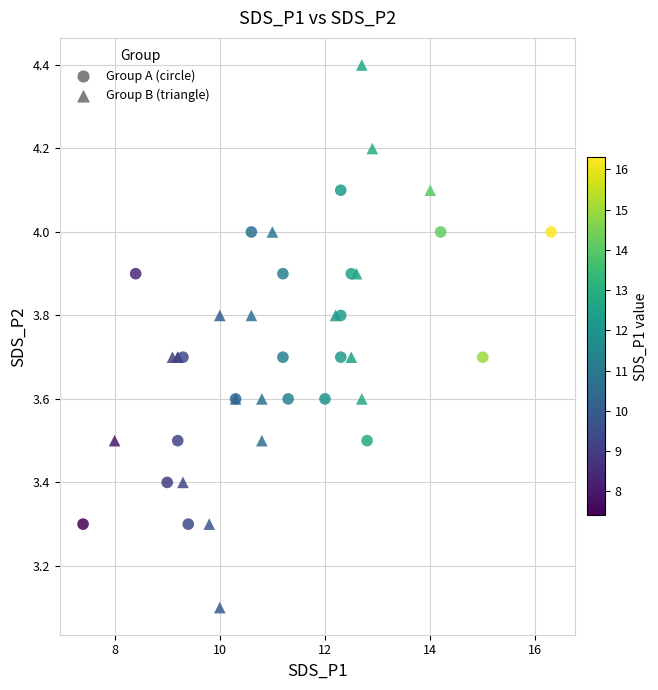

Which series reaches the minimum Y coordinate?

Group B (triangle)